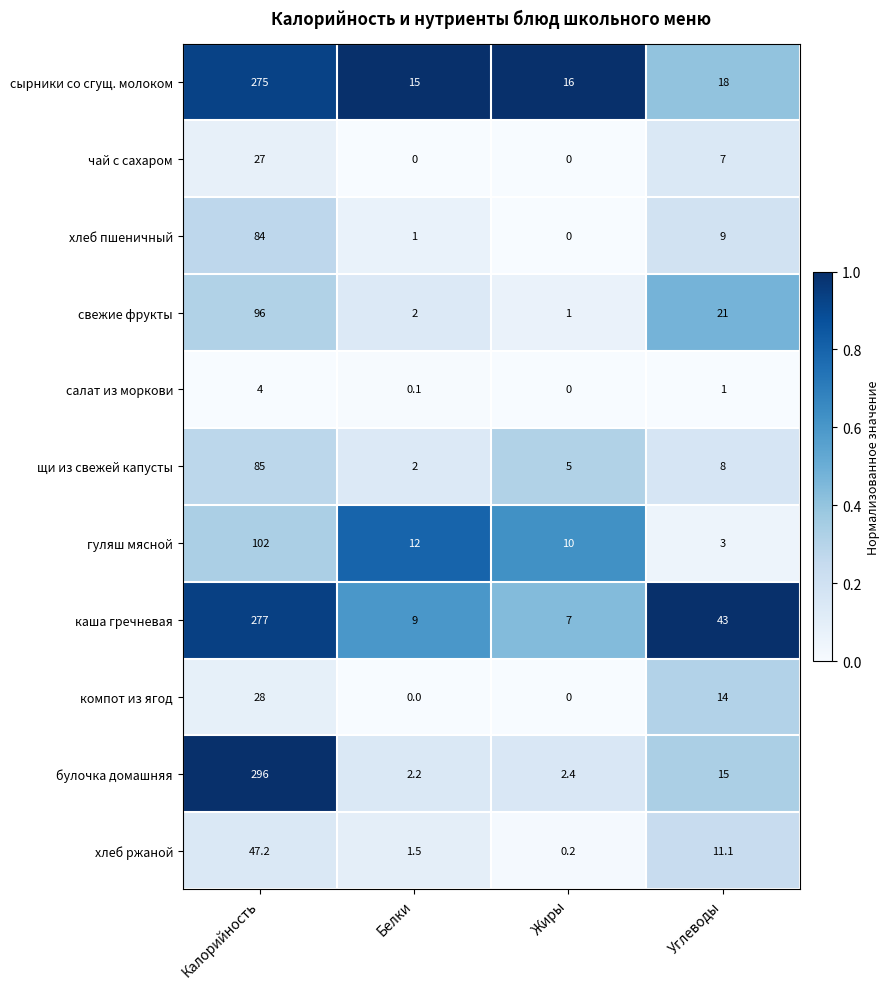

What is the difference between the highest and lowest values at Белки?

15.0